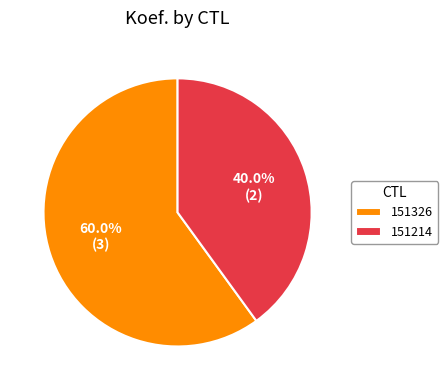

Which slice is the smallest?

151214